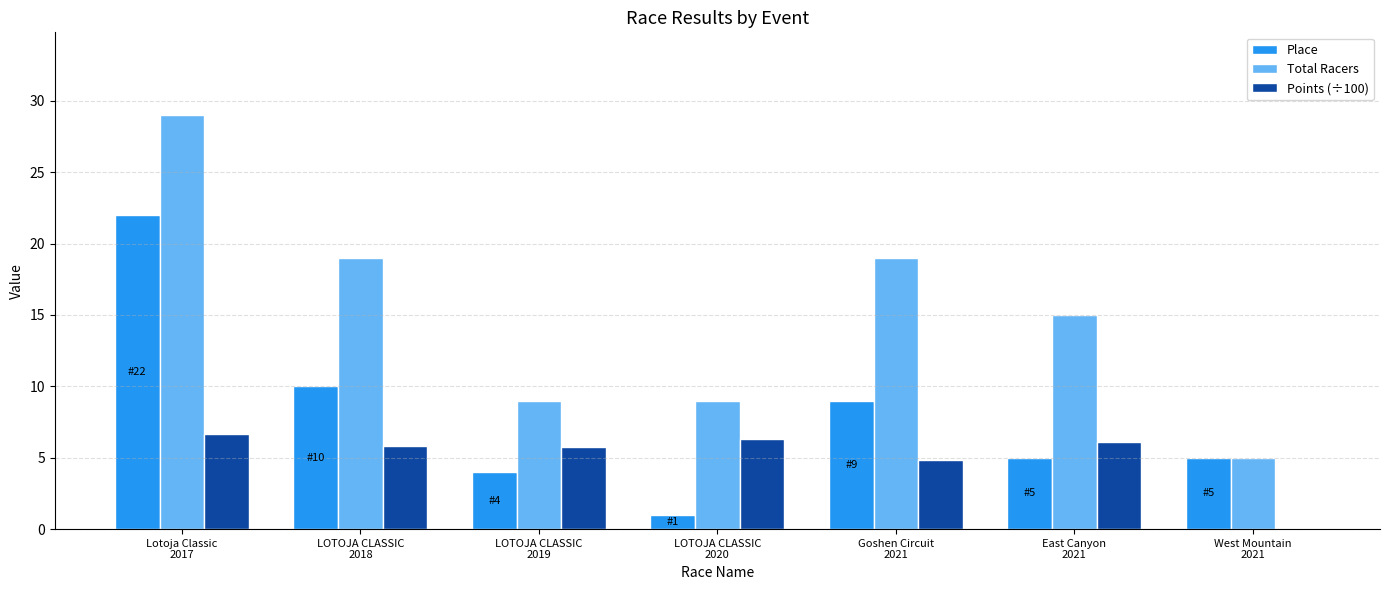

What are all the series names shown in the legend?

Place, Total Racers, Points (÷100)